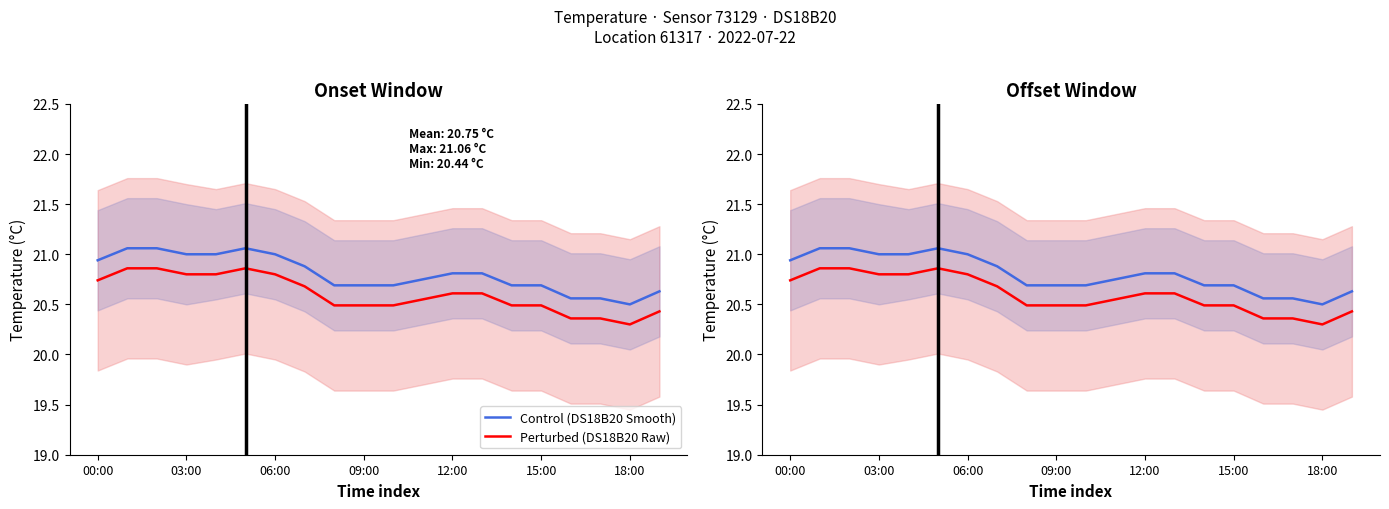

Between 11 and 17, which is larger?

11